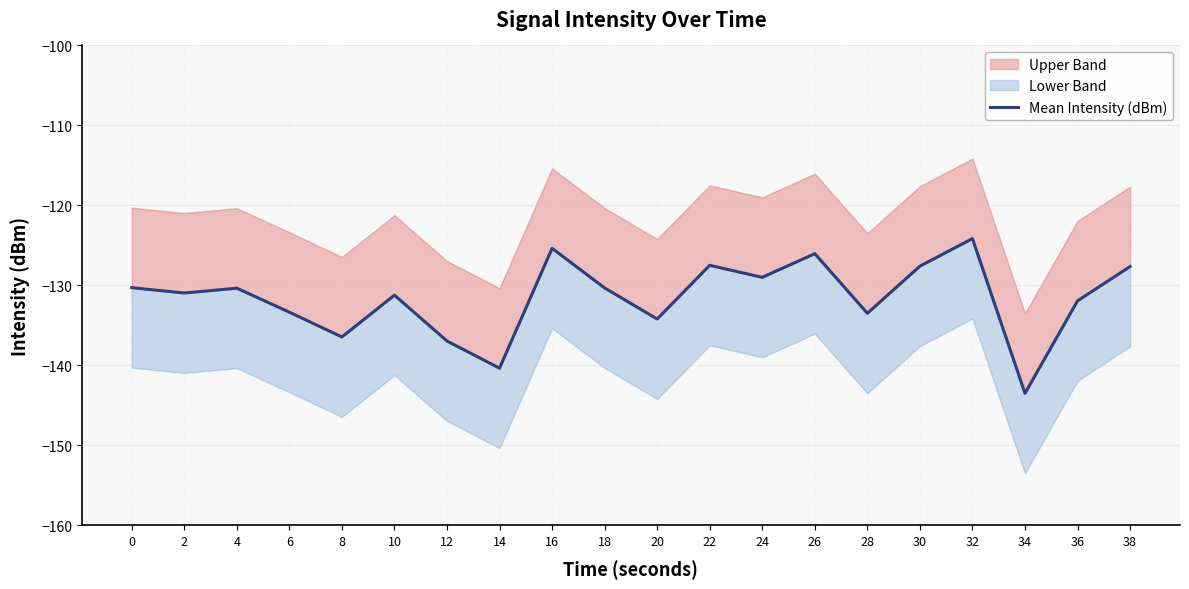

Rank the categories by value from highest to lowest.

32, 16, 26, 22, 30, 38, 24, 0, 18, 4, 2, 10, 36, 6, 28, 20, 8, 12, 14, 34